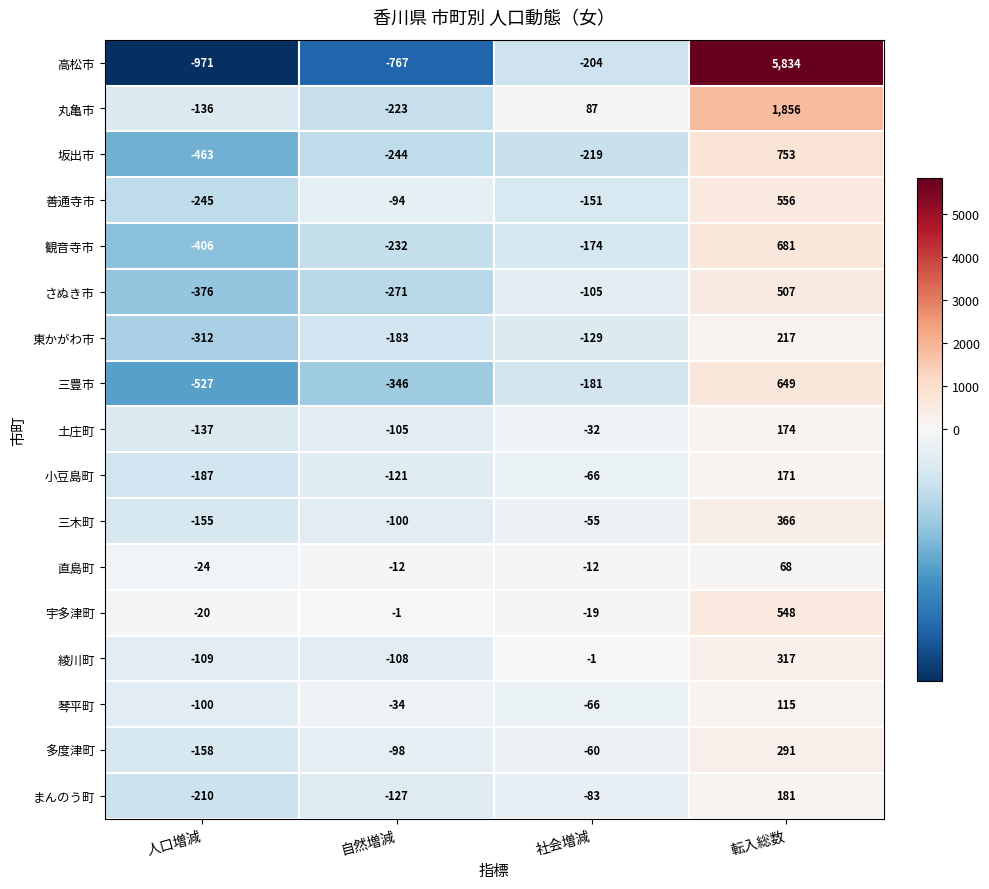

What is the difference between the maximum and minimum values in the 綾川町 series?

426